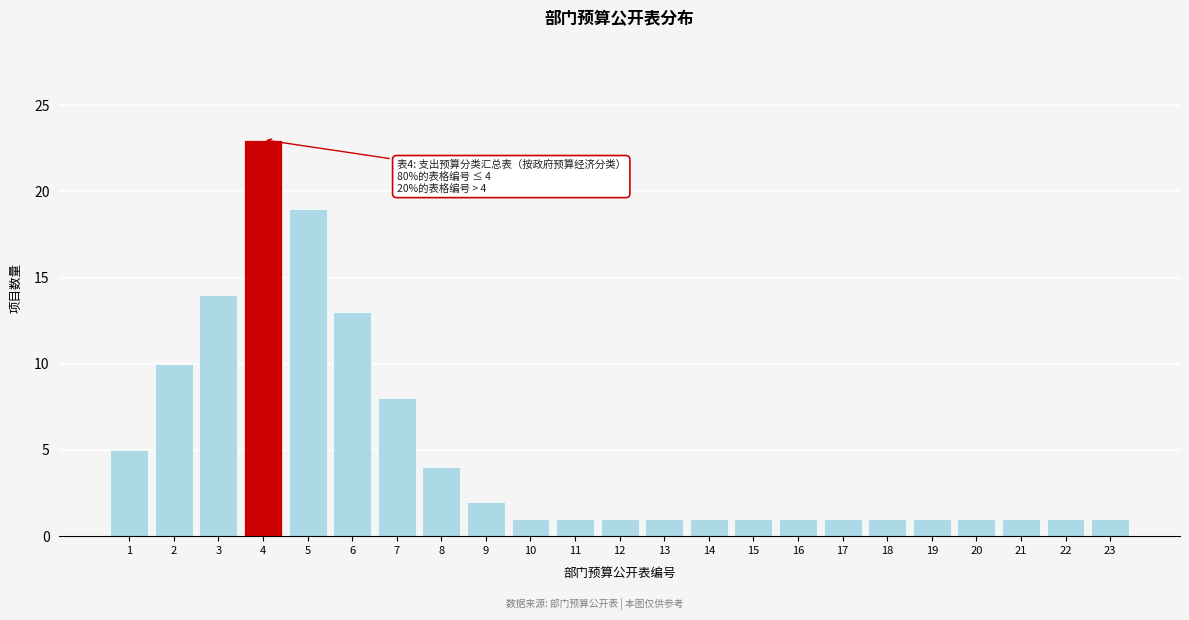

Reading right to left, transcribe all the data shown in this chart.

23=1	22=1	21=1	20=1	19=1	18=1	17=1	16=1	15=1	14=1	13=1	12=1	11=1	10=1	9=2	8=4	7=8	6=13	5=19	4=23	3=14	2=10	1=5